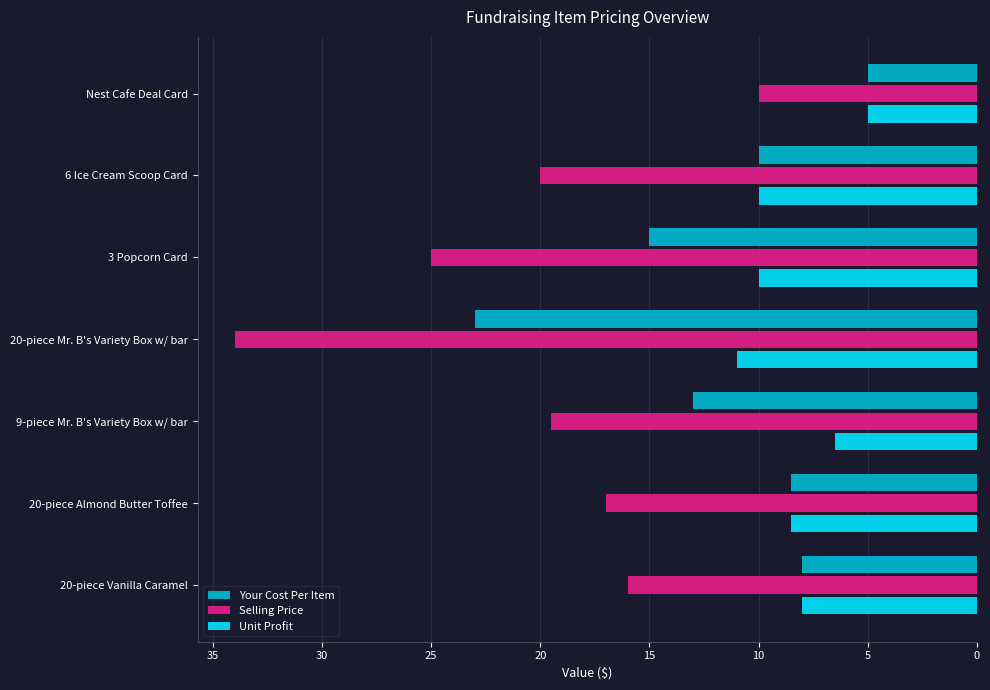

Rank the categories by Selling Price value from lowest to highest.

Nest Cafe Deal Card, 20-piece Vanilla Caramel, 20-piece Almond Butter Toffee, 9-piece Mr. B's Variety Box w/ bar, 6 Ice Cream Scoop Card, 3 Popcorn Card, 20-piece Mr. B's Variety Box w/ bar